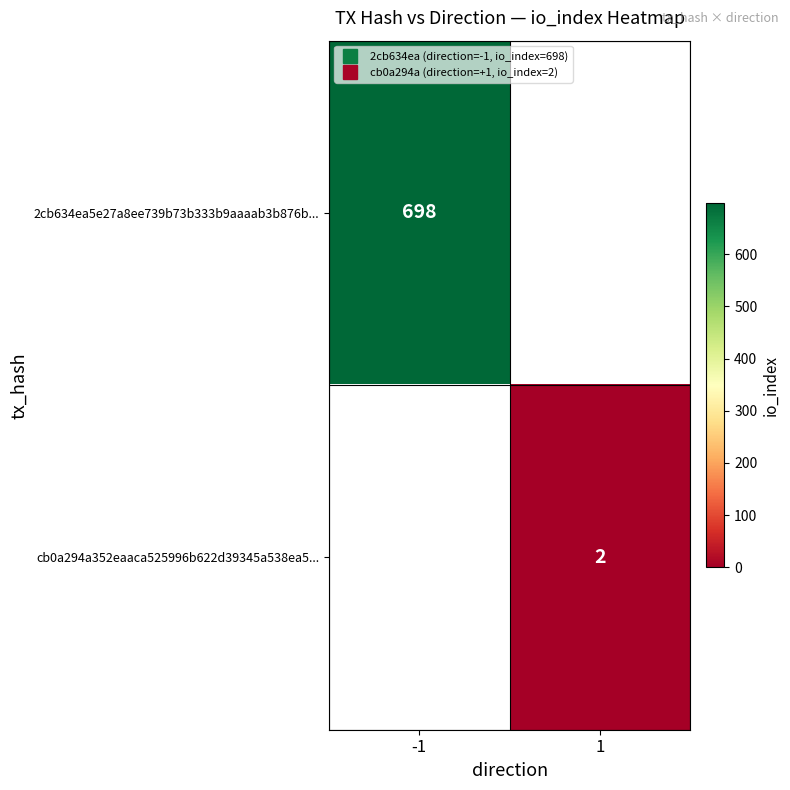

Which label corresponds to the largest value in the chart?

-1